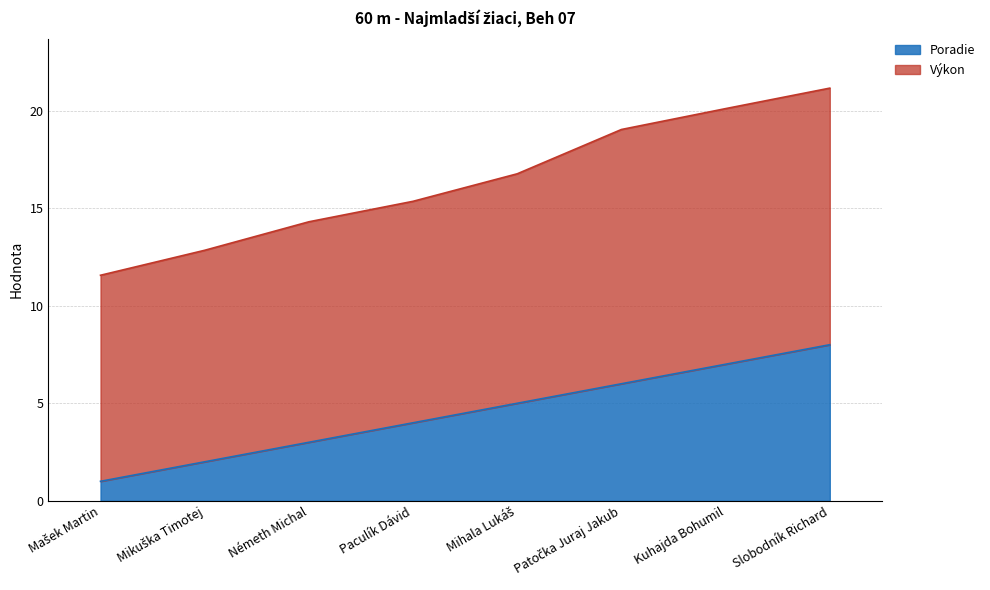

True or false: Výkon and Poradie cross at least once.

False